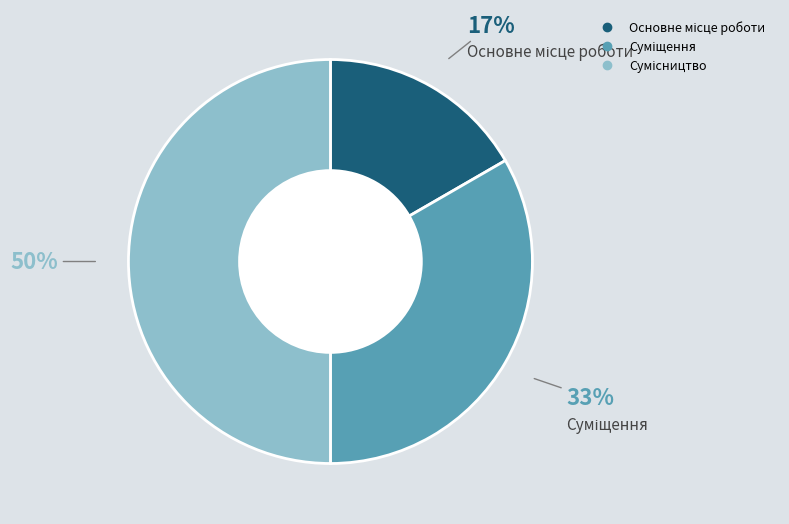

To the nearest percent, what is the average slice percentage?

33%